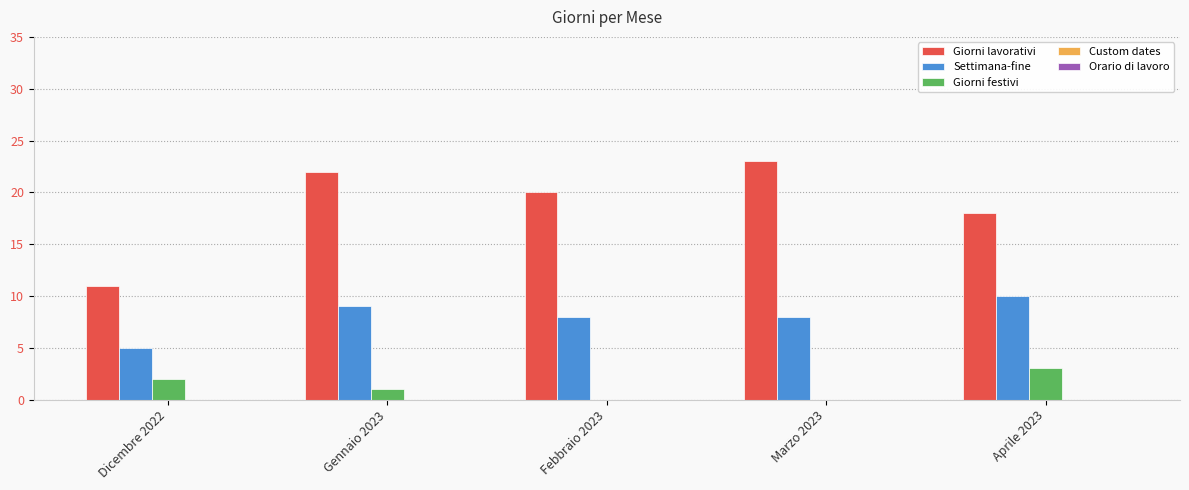

What is the sum of all Settimana-fine values?

40